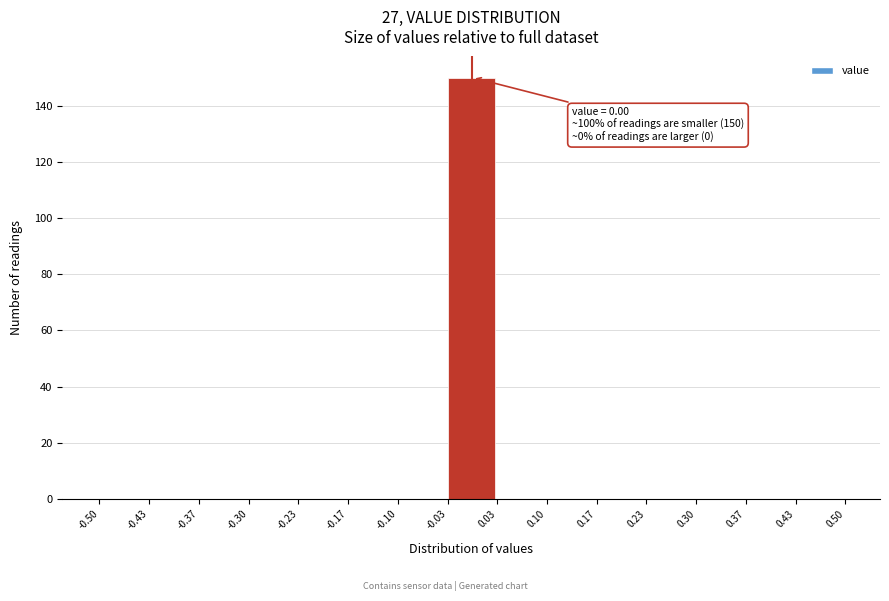

Which range on the x-axis has the tallest bar?

-0.03 to 0.03